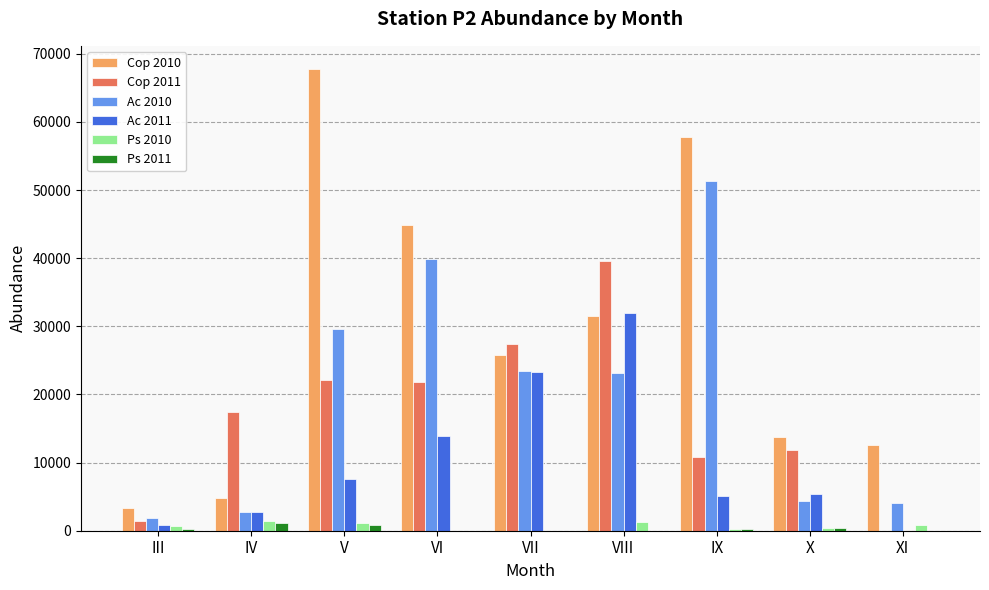

What are all the series names shown in the legend?

Cop 2010, Cop 2011, Ac 2010, Ac 2011, Ps 2010, Ps 2011